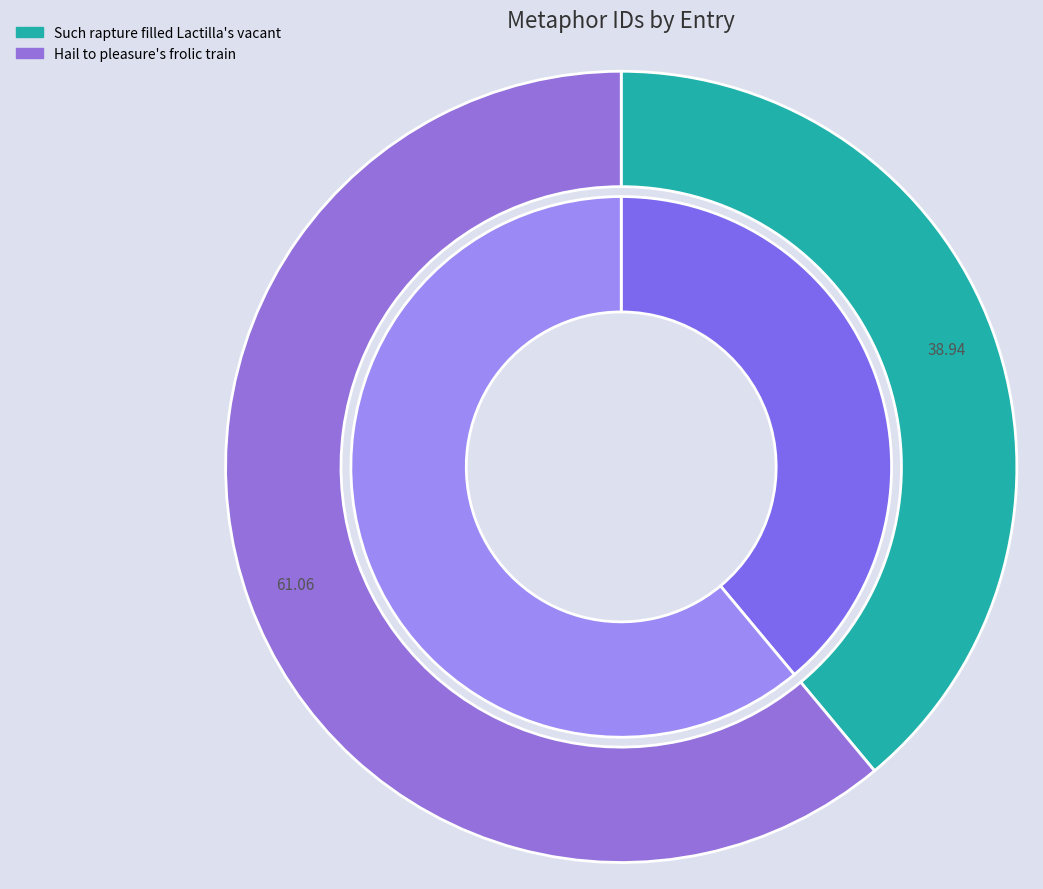

Which category accounts for the majority?

Hail to pleasure's frolic train